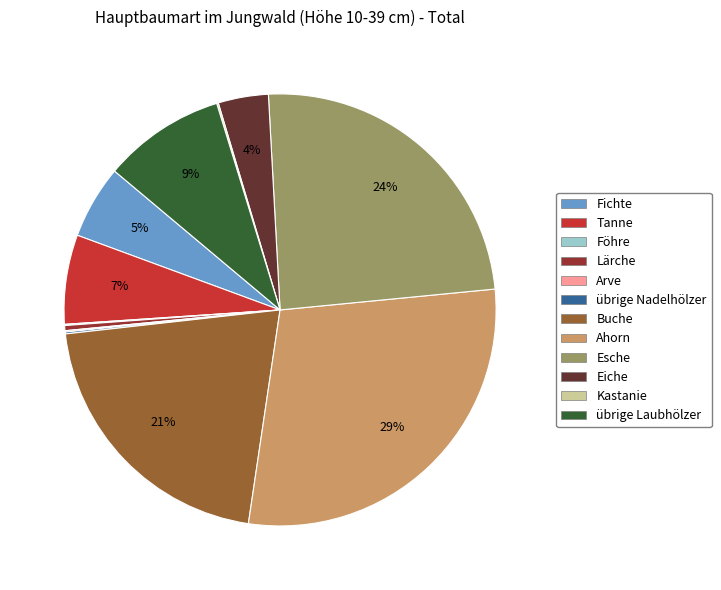

To the nearest percent, what is the difference between the Ahorn and Lärche slice percentages?

29%